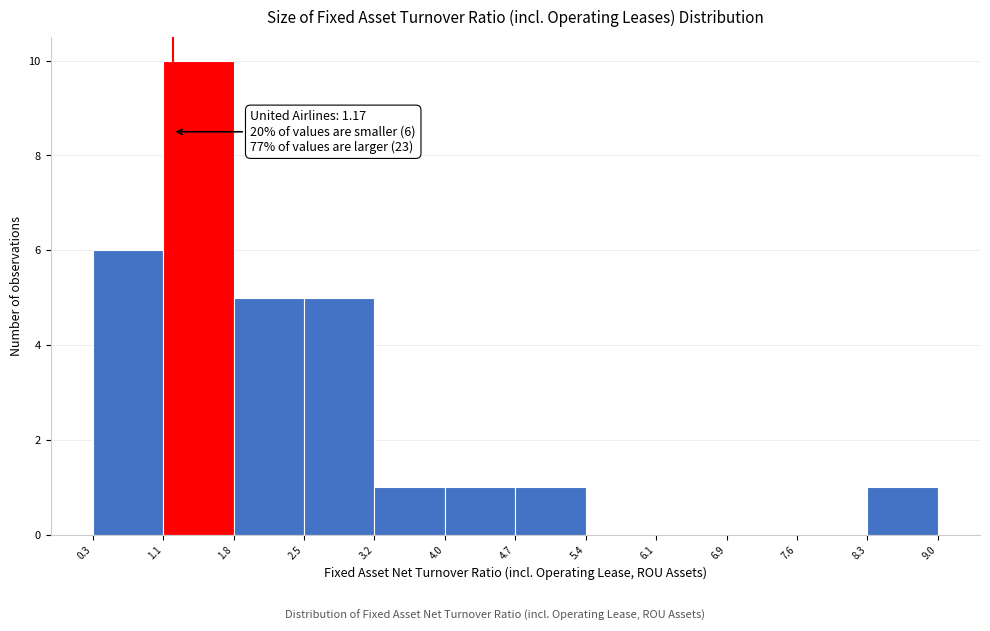

Which range on the x-axis has the tallest bar?

1.1 to 1.8